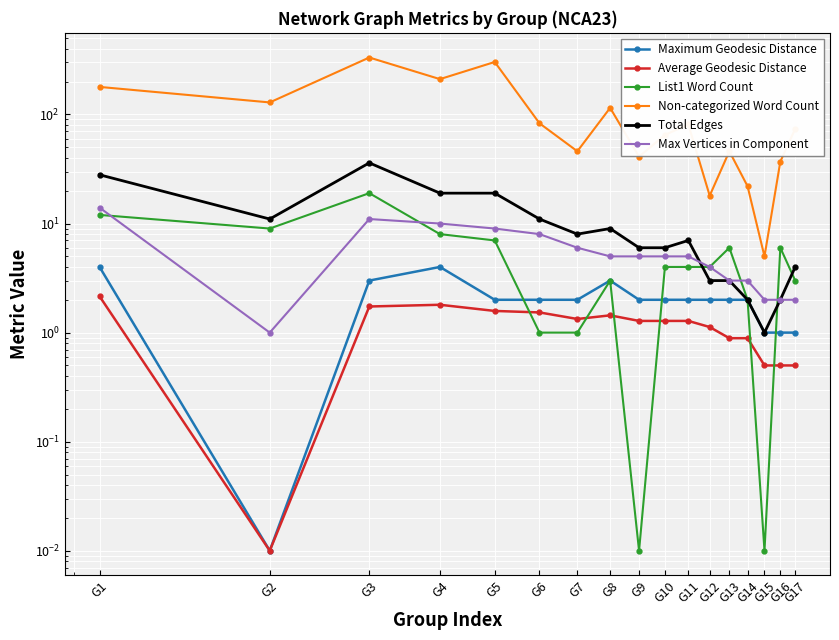

What is the spread (max minus min) of values at G15?

5.0